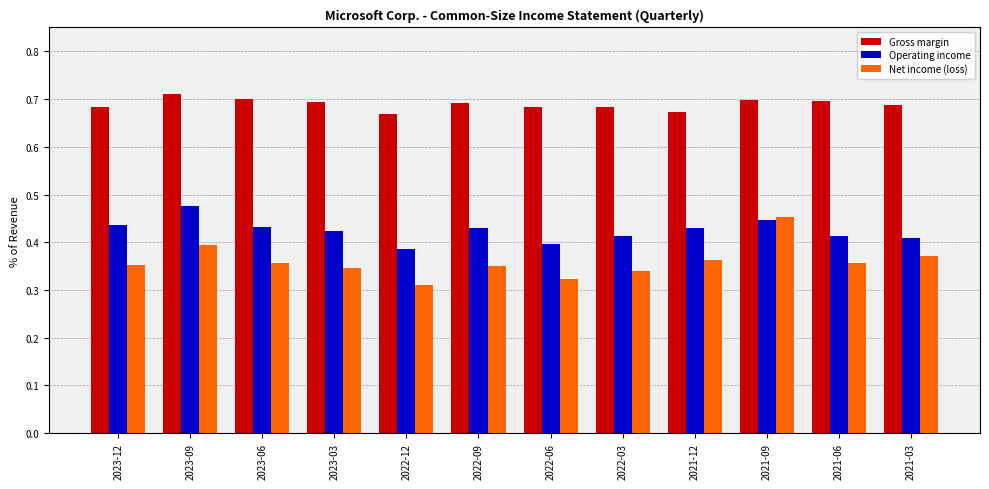

The value of Net income (loss) at 2021-09 is 0.8. True or false?

False